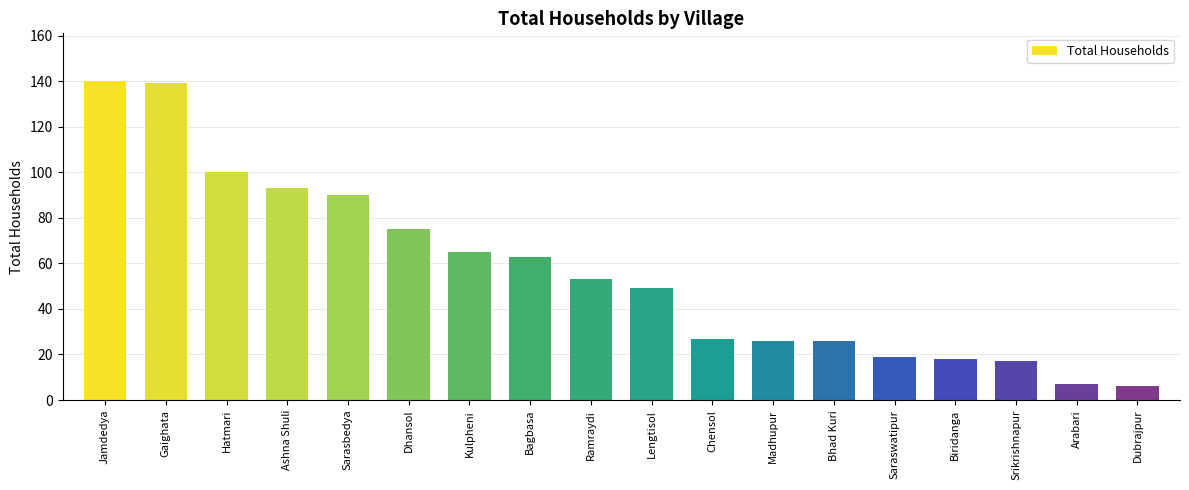

Which has a higher value, Madhupur or Gaighata?

Gaighata